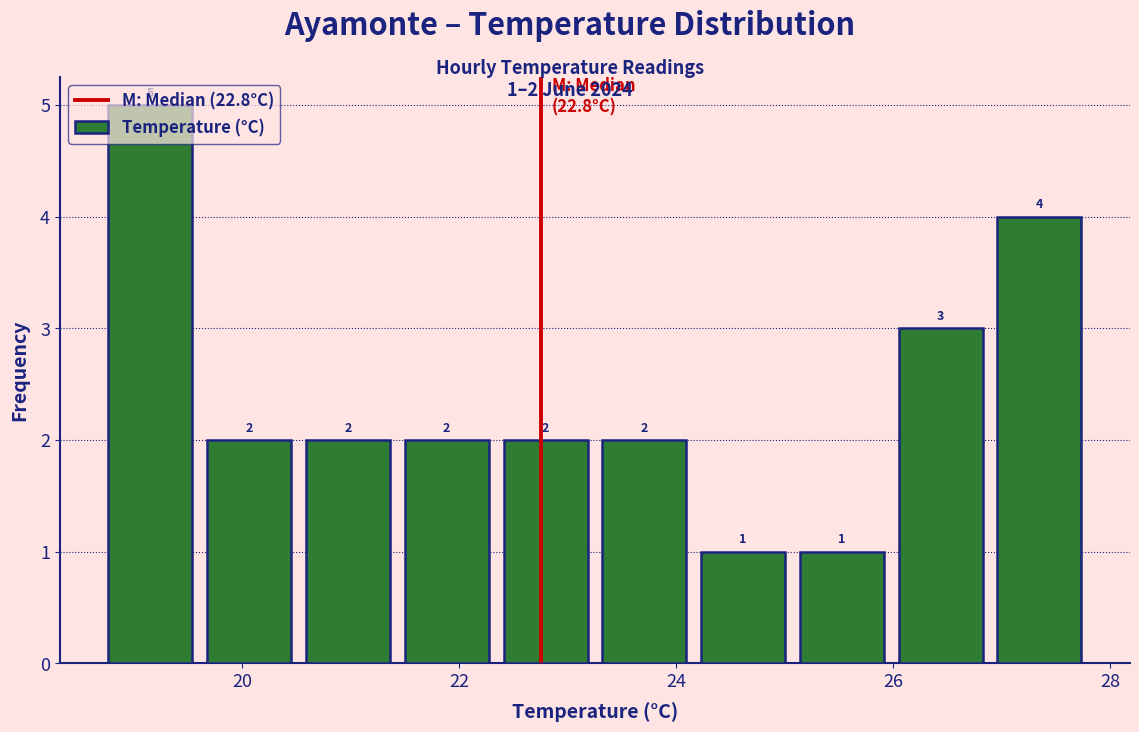

Which range on the x-axis has the tallest bar?

18.8 to 19.6